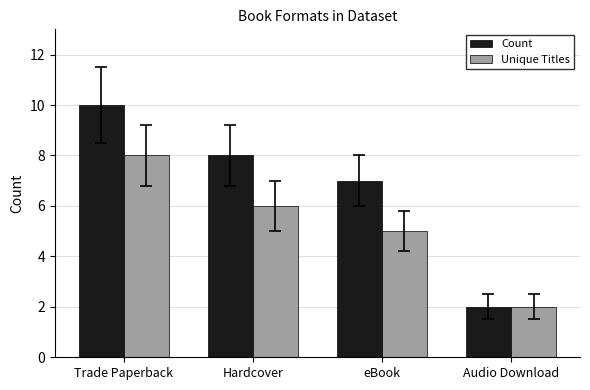

True or false: Unique Titles has a value of 2 at Audio Download.

True